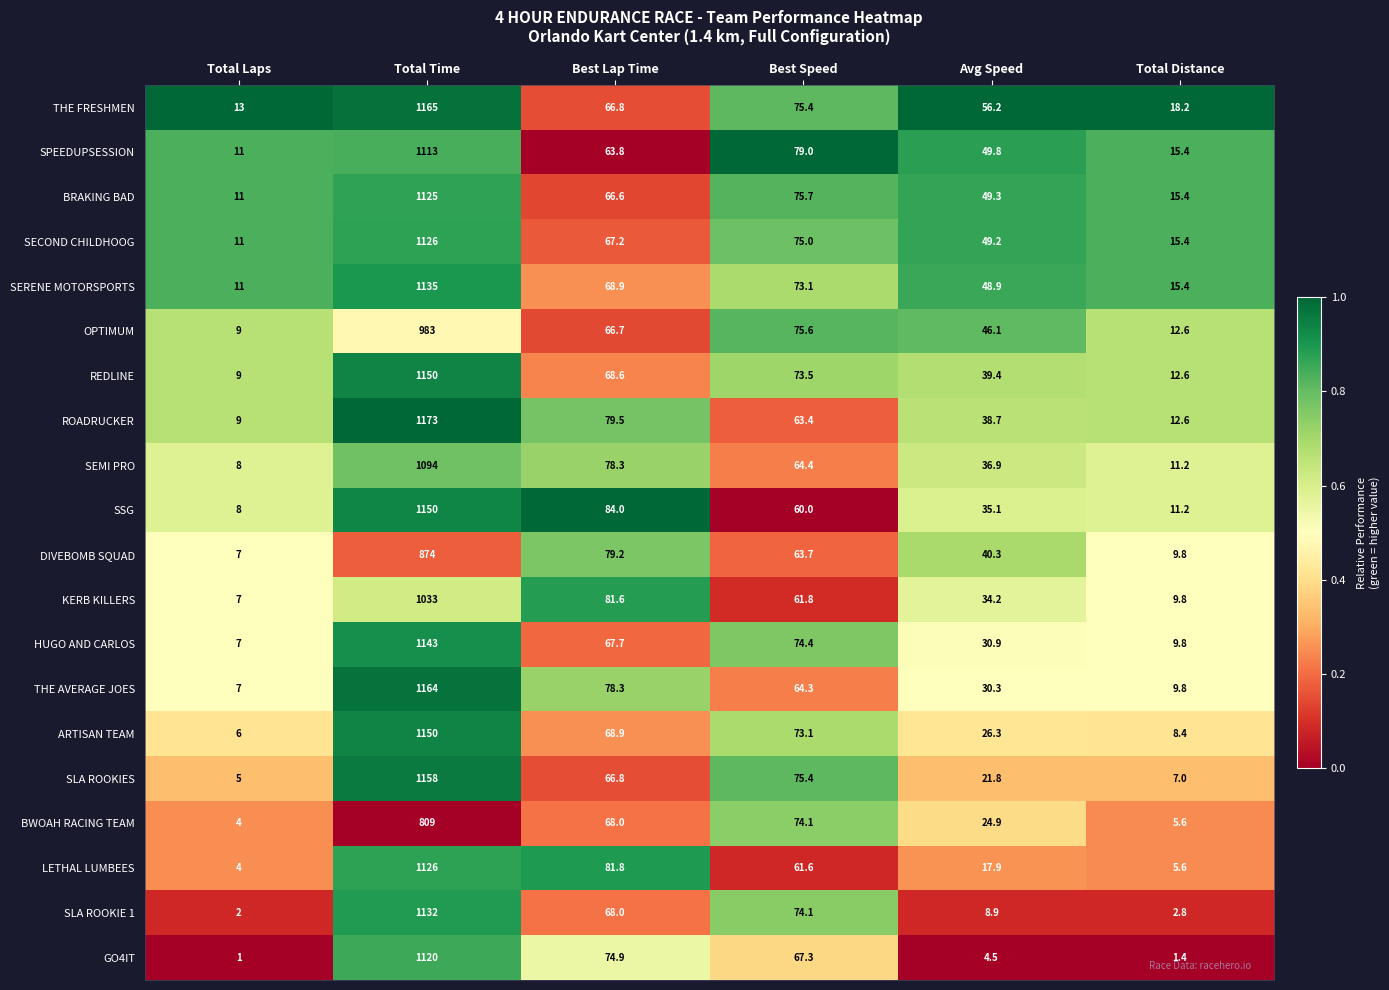

At which category does the chart reach its minimum across all series?

Total Laps